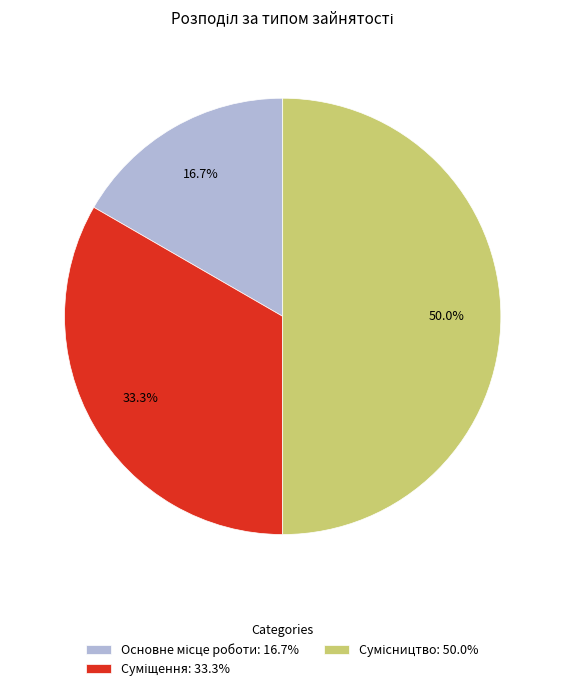

Count the number of slices in the pie.

3